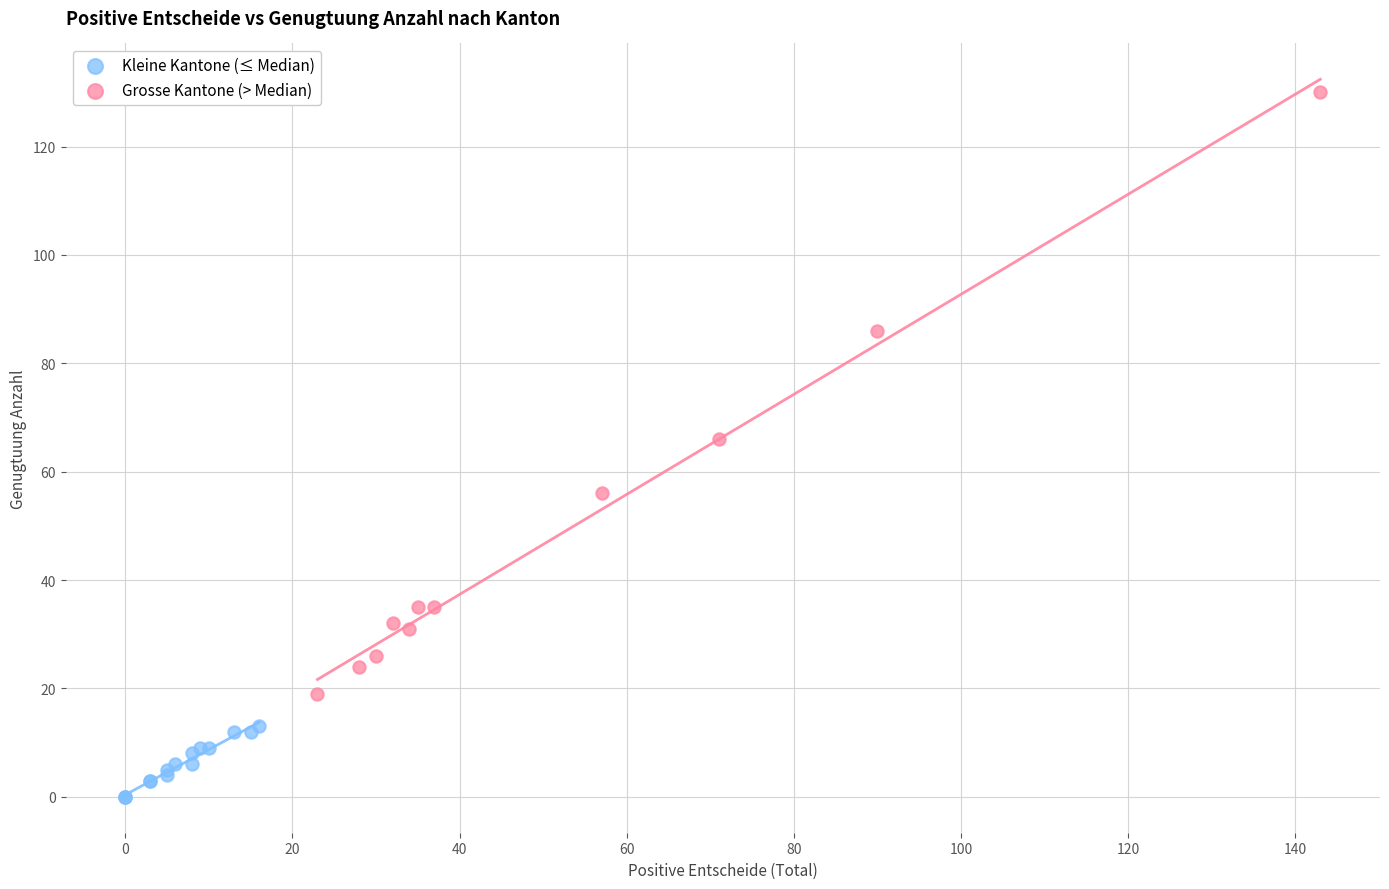

Which series has the largest Y range (max minus min)?

Grosse Kantone (> Median)